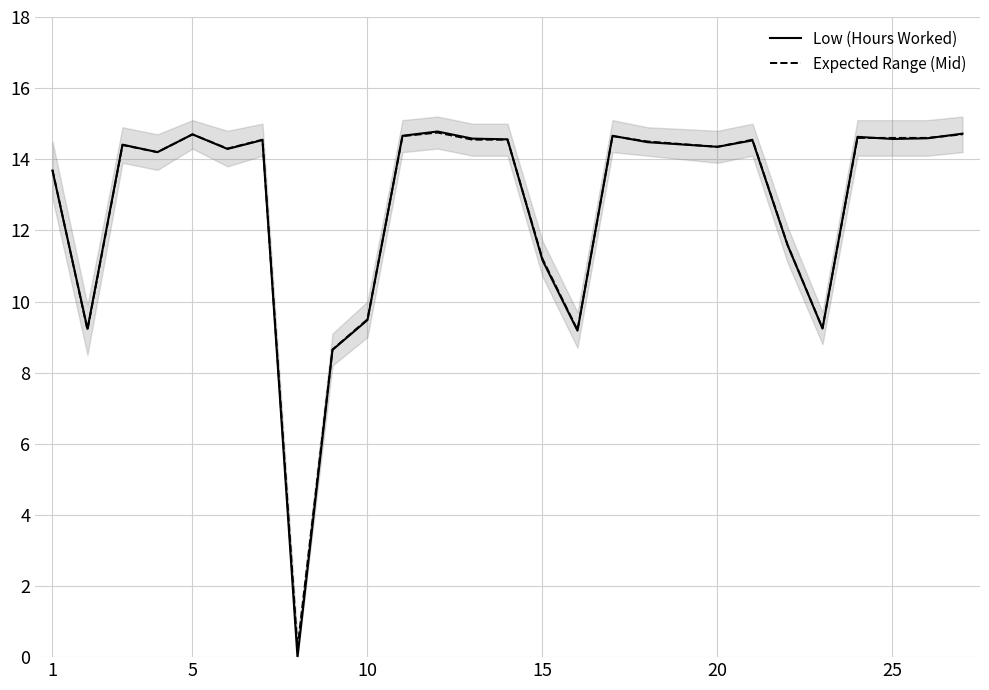

Count the number of data series in this chart.

2